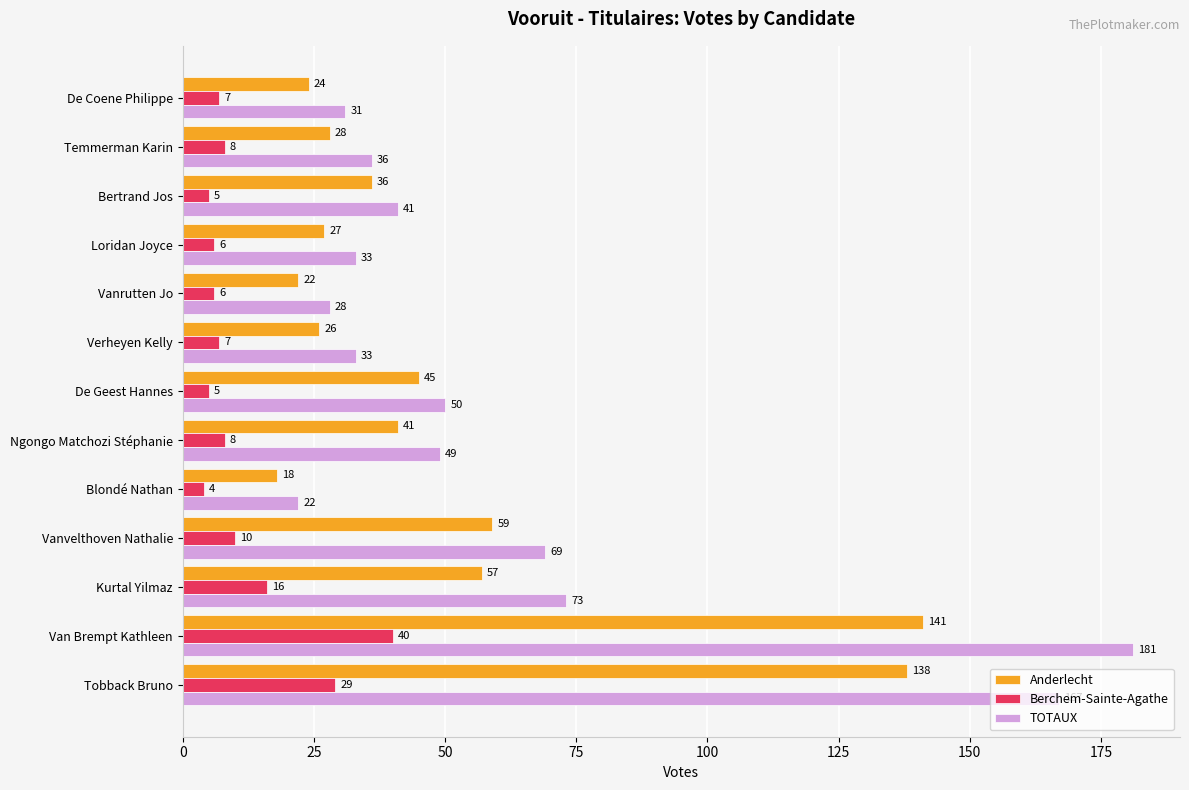

Which series has the widest spread of values?

TOTAUX